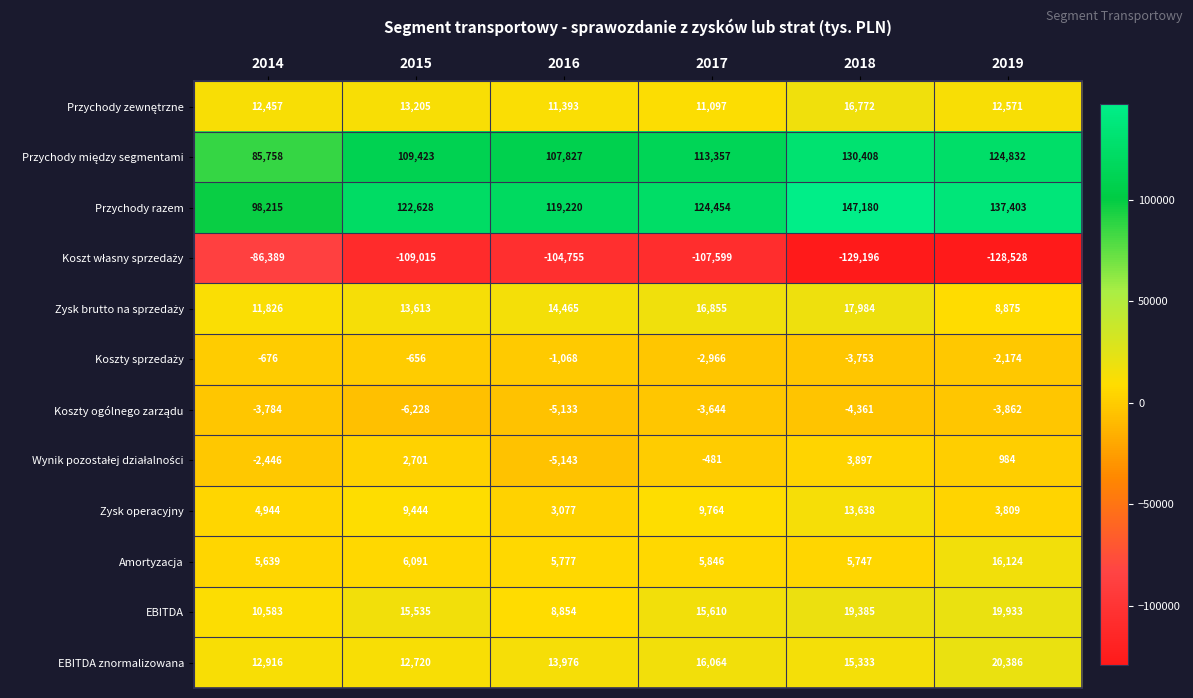

Count the number of data series in this chart.

12